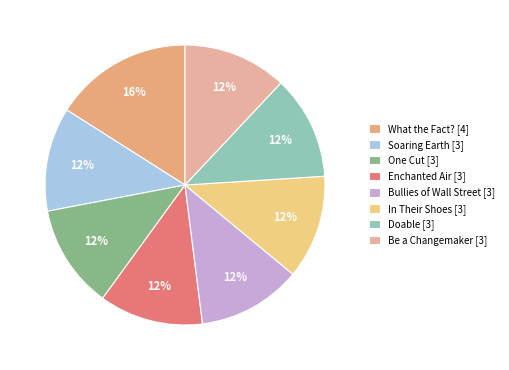

How many segments does this pie chart have?

8